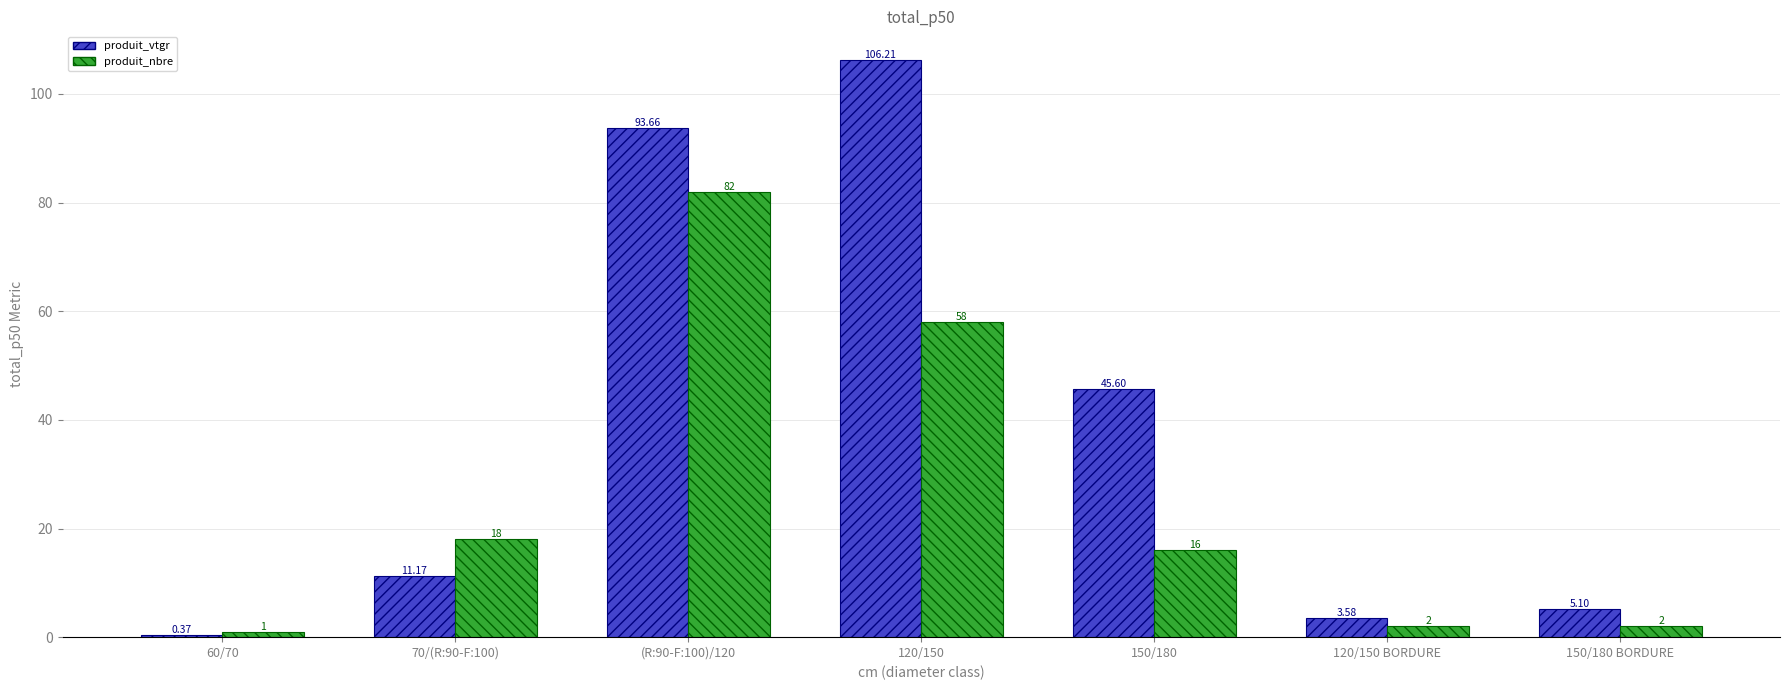

Does the chart contain stacked bars?

No